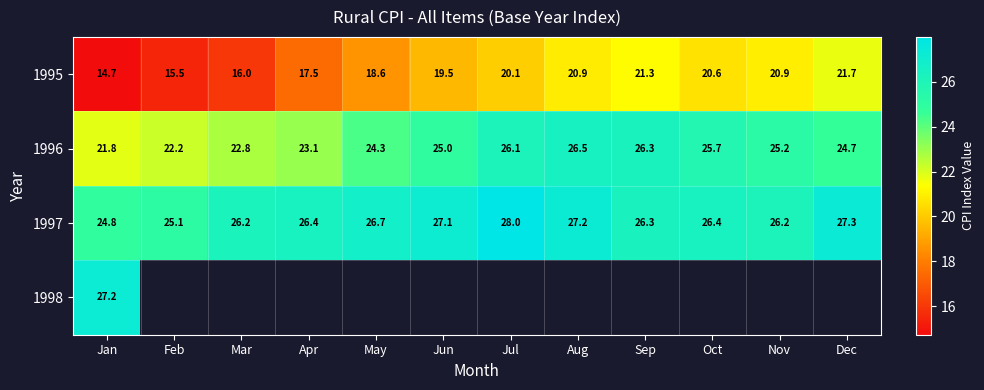

What is the average value of the 1996 series?

24.5